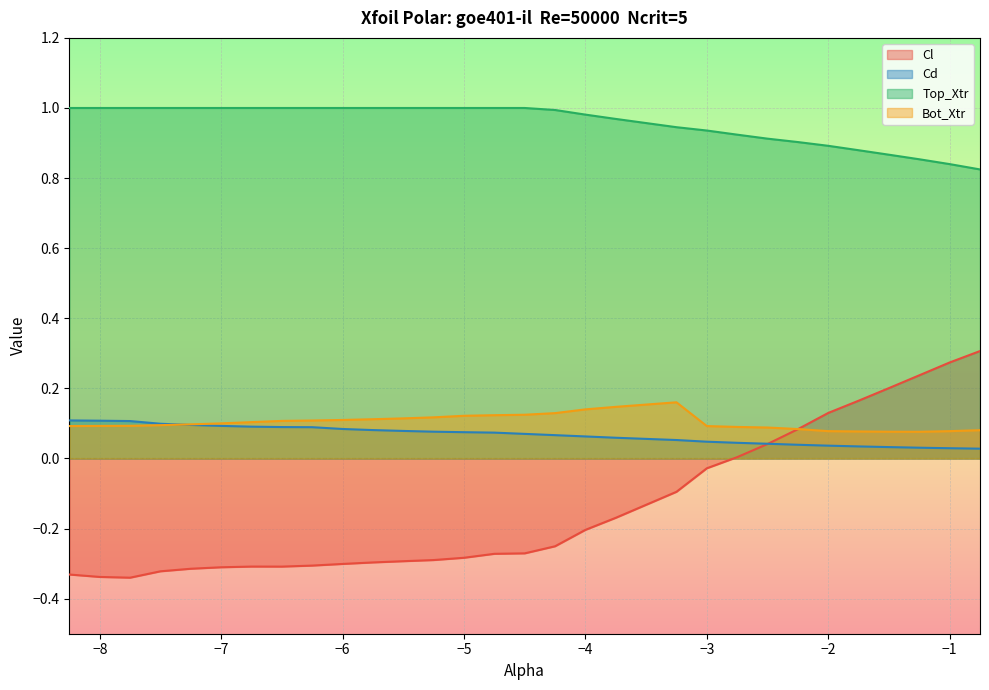

Rank the categories by Bot_Xtr value from lowest to highest.

-1.25, -1.5, -1.75, -2.0, -1.0, -0.75, -2.25, -2.5, -2.75, -8.25, -3.0, -8.0, -7.75, -7.5, -7.25, -7.0, -6.75, -6.5, -6.25, -6.0, -5.75, -5.5, -5.25, -5.0, -4.75, -4.5, -4.25, -4.0, -3.75, -3.25